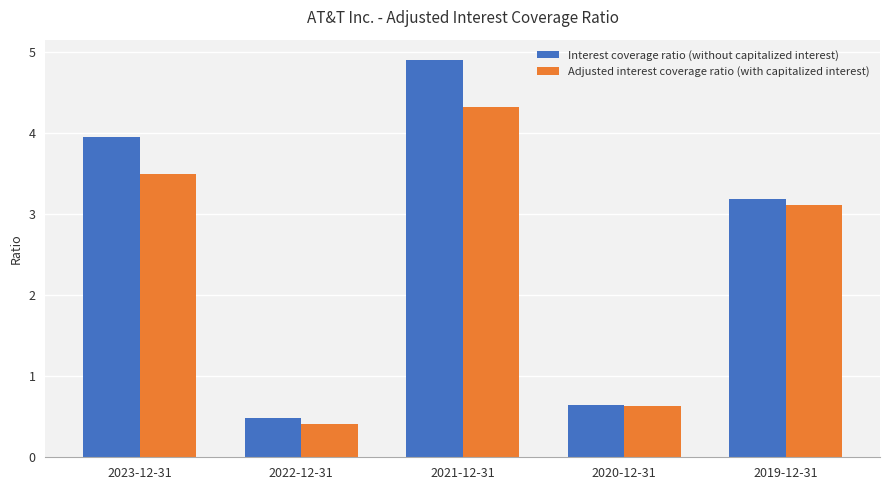

Which series changed the most between 2023-12-31 and 2021-12-31?

Interest coverage ratio (without capitalized interest)